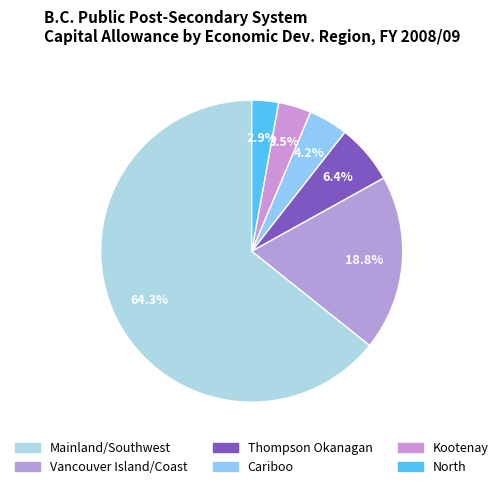

What is the largest slice in the pie chart?

Mainland/Southwest